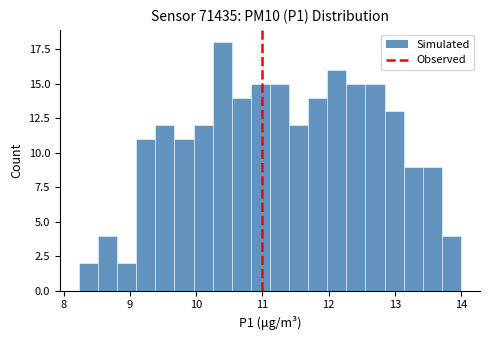

Around what value on the x-axis is the tallest bar? Give the approximate position of its centre, as read against the axis.

10.4